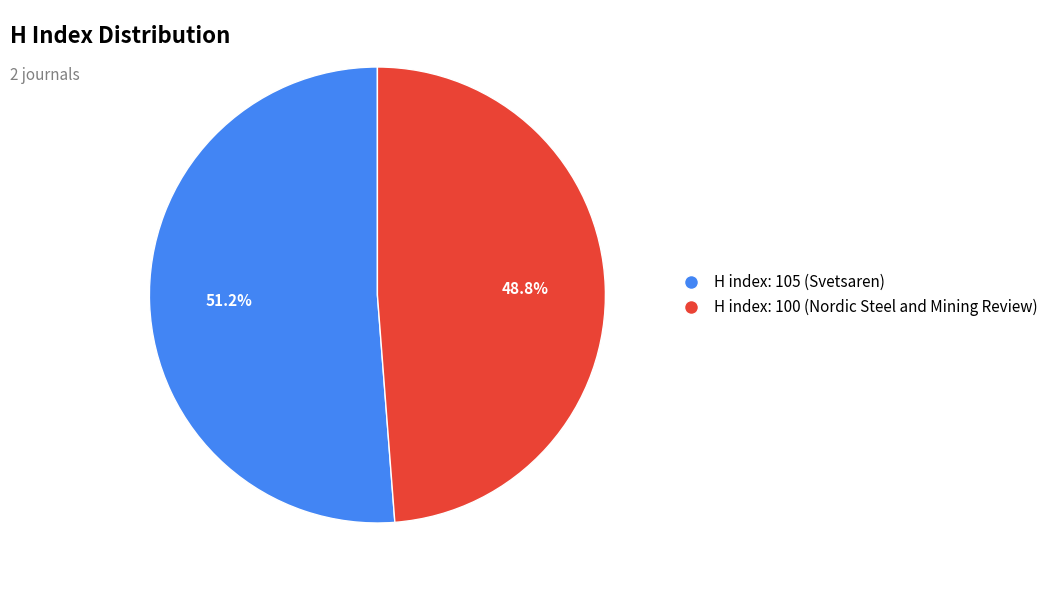

To the nearest percent, what is the difference between the largest and smallest slice percentages?

2%